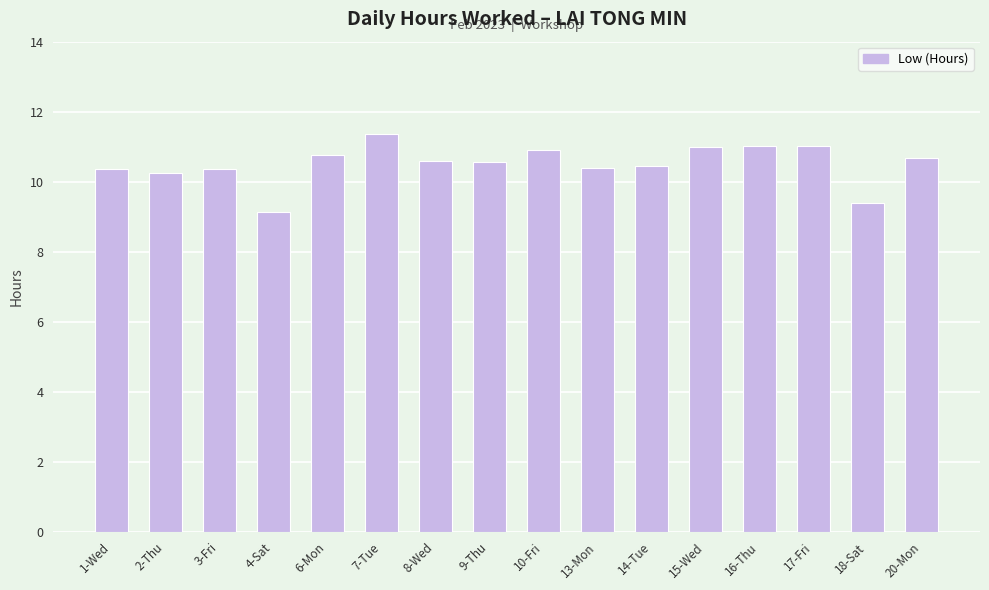

What is the difference between the maximum and minimum values?

2.2